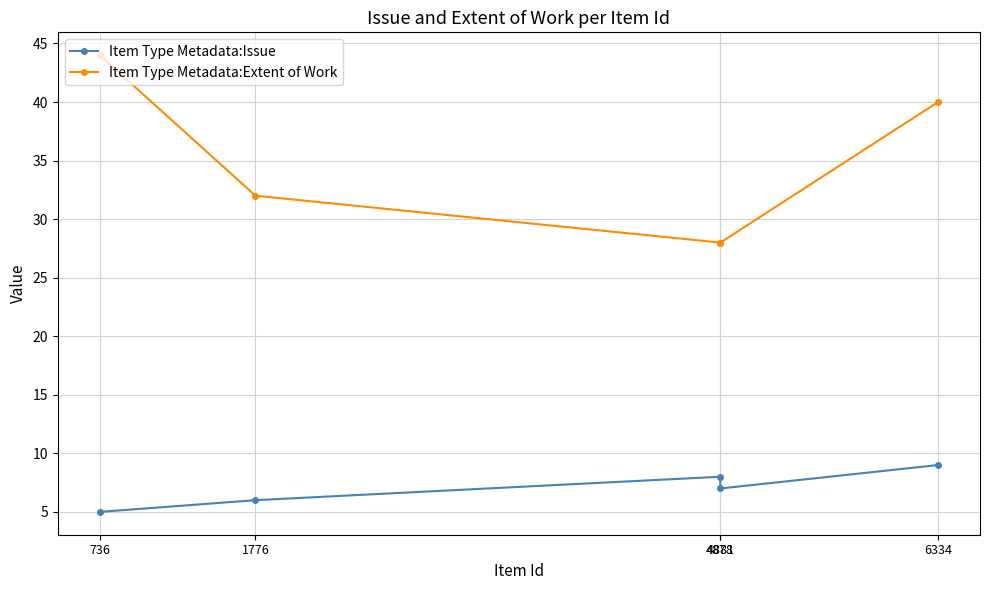

True or false: Item Type Metadata:Issue and Item Type Metadata:Extent of Work intersect in this chart.

False